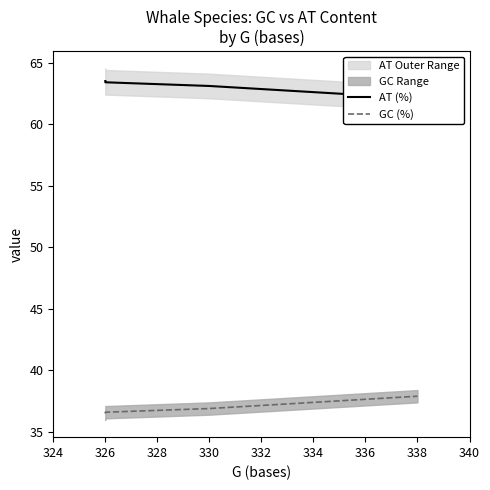

True or false: AT (%) and GC (%) intersect in this chart.

False